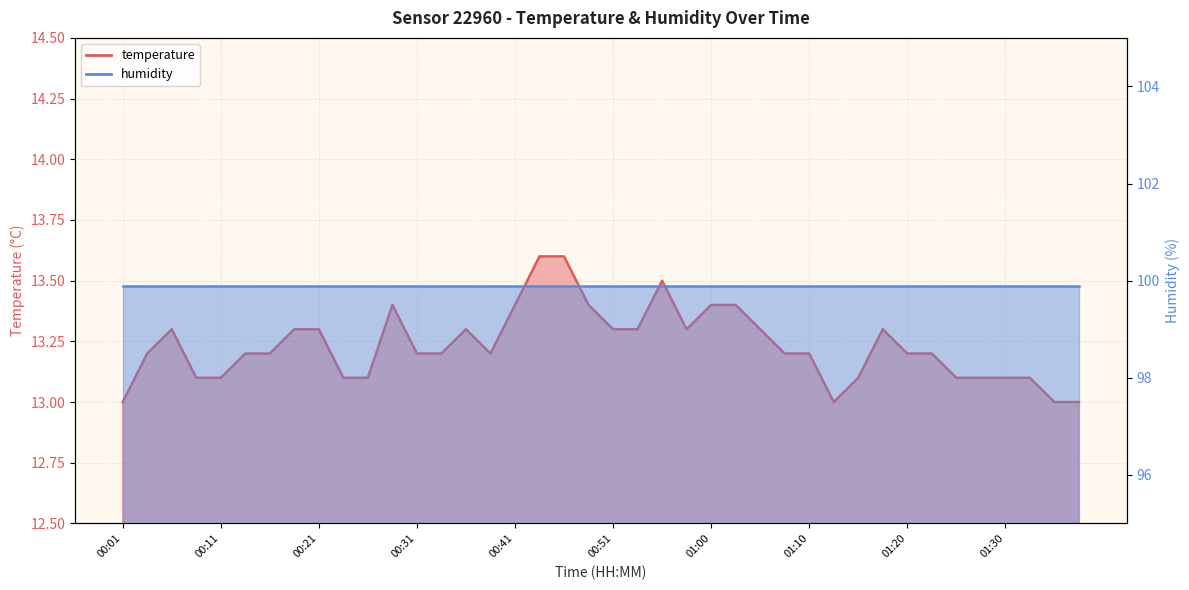

What is the average value?

13.2